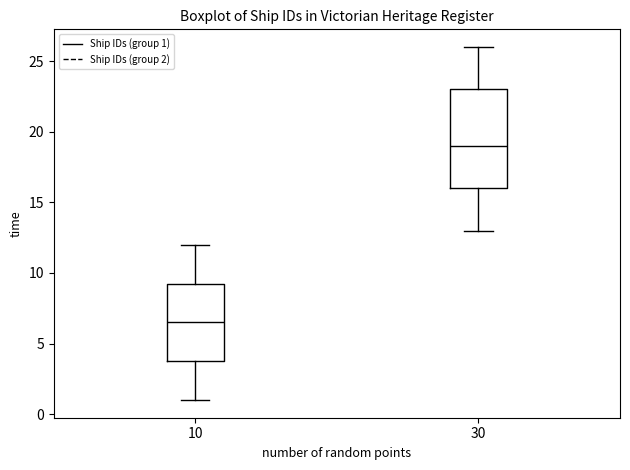

Where is the upper edge of the box at x = 10 on the y-axis? The values are not printed on the chart, so give them approximately, as read against the axis.

9.5